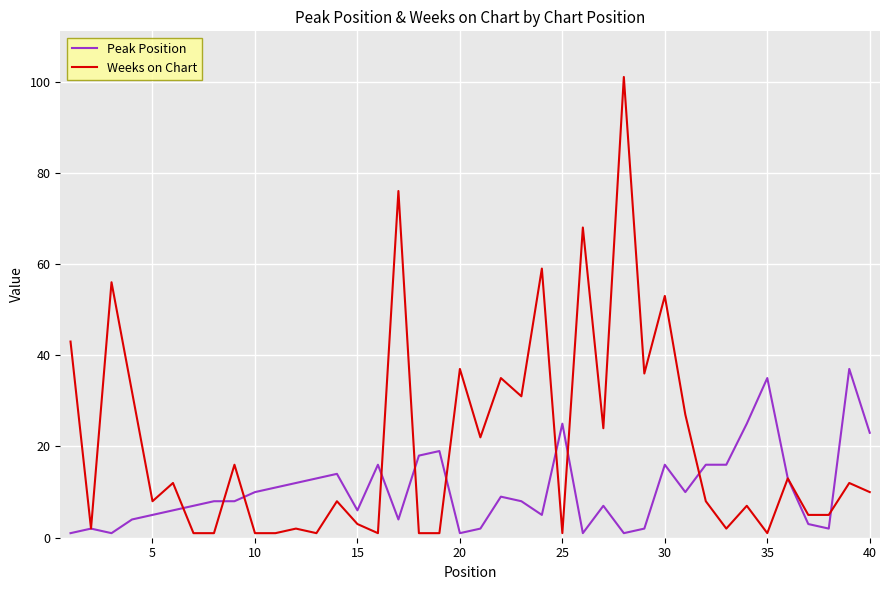

List the series in order of their overall mean, lowest first.

Peak Position, Weeks on Chart